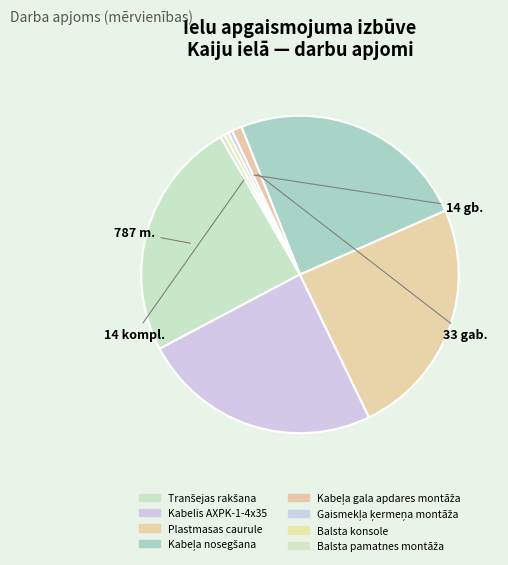

Does Balsta konsole account for over 50% of the chart?

No